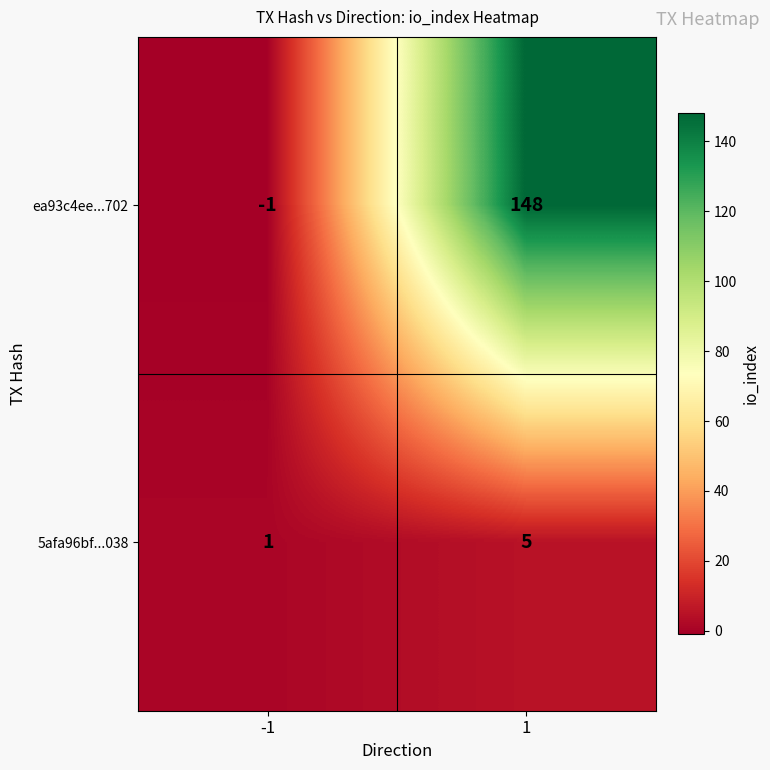

Which series has the widest spread of values?

ea93c4ee...702